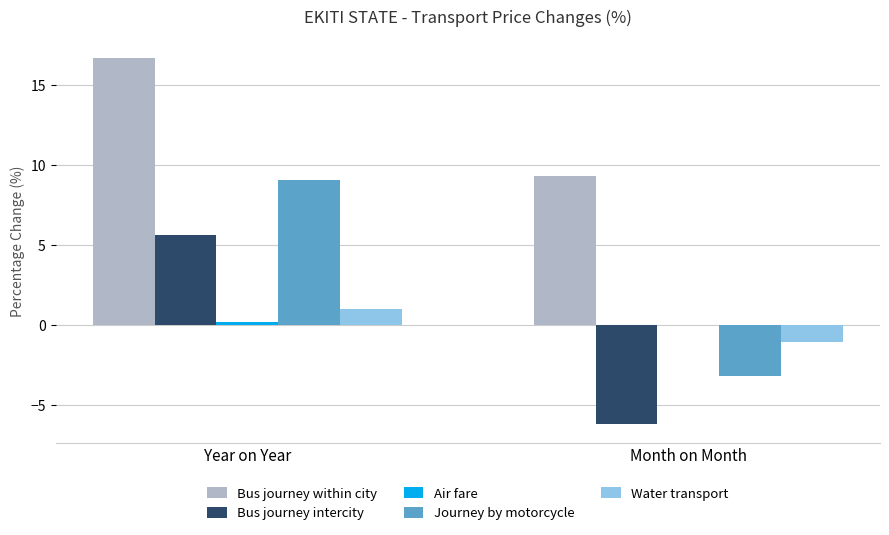

Is it true that Water transport equals -1.1 at Month on Month?

True